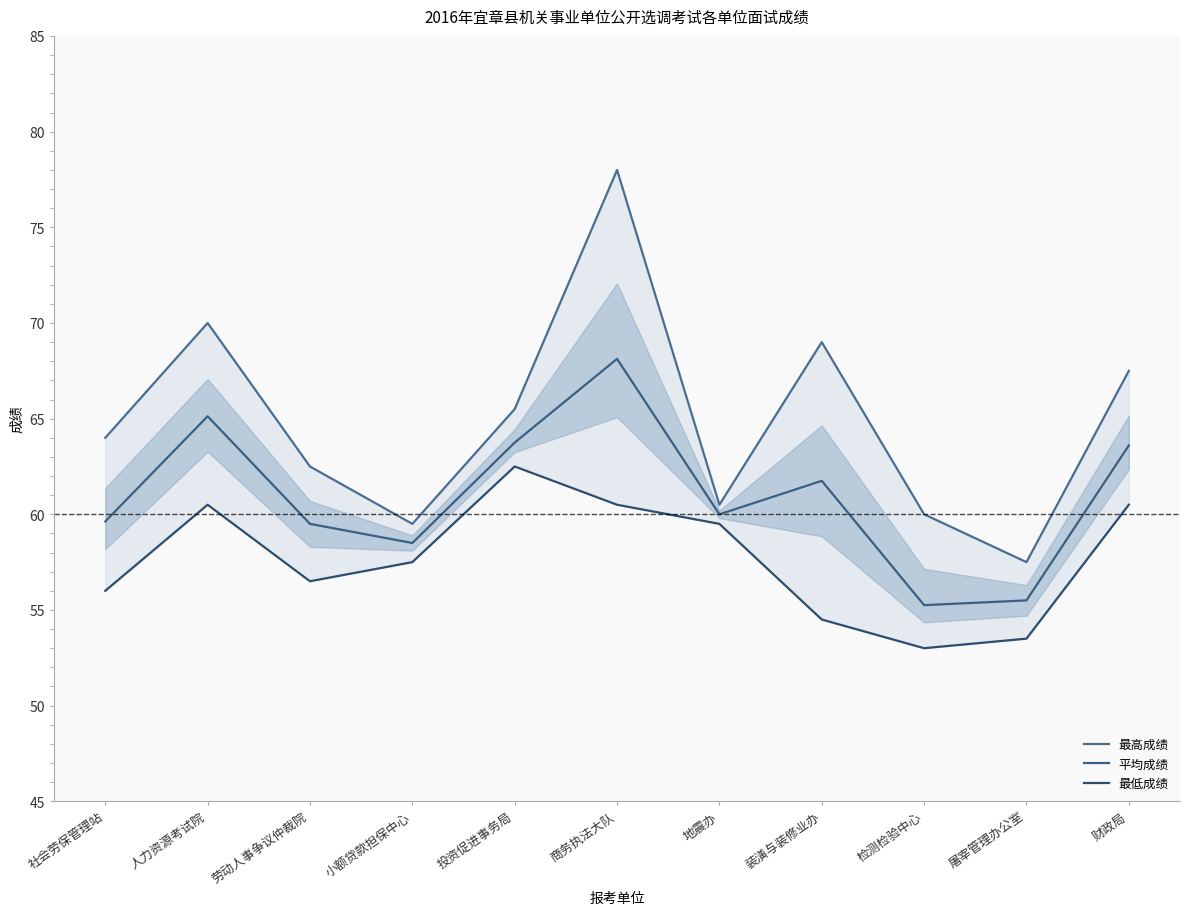

True or false: 平均成绩 and 最高成绩 intersect in this chart.

False